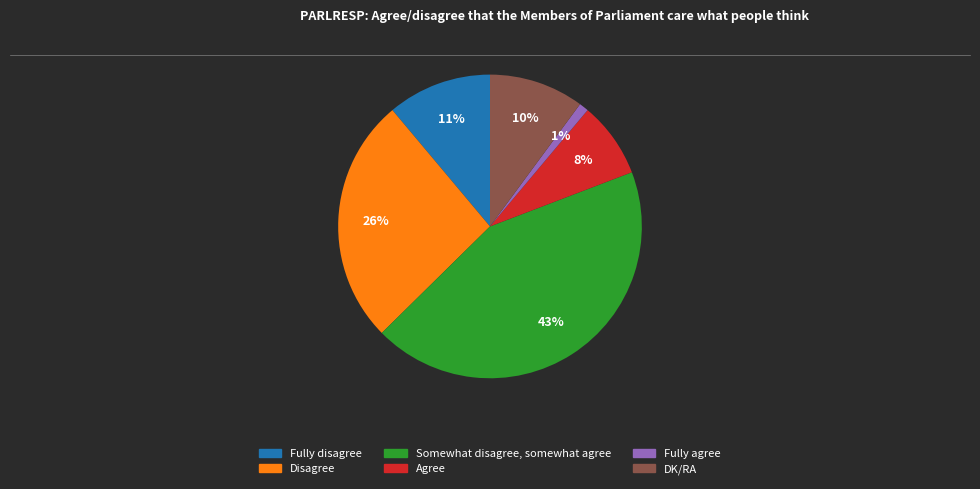

True or false: Agree accounts for 8% of the total.

True